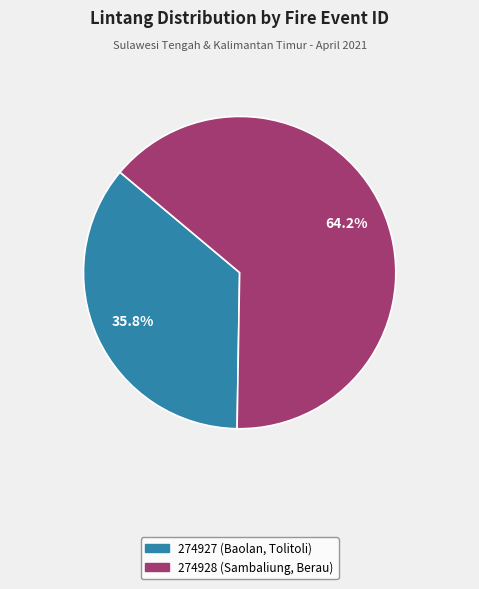

To the nearest percent, what is the average slice percentage?

50%